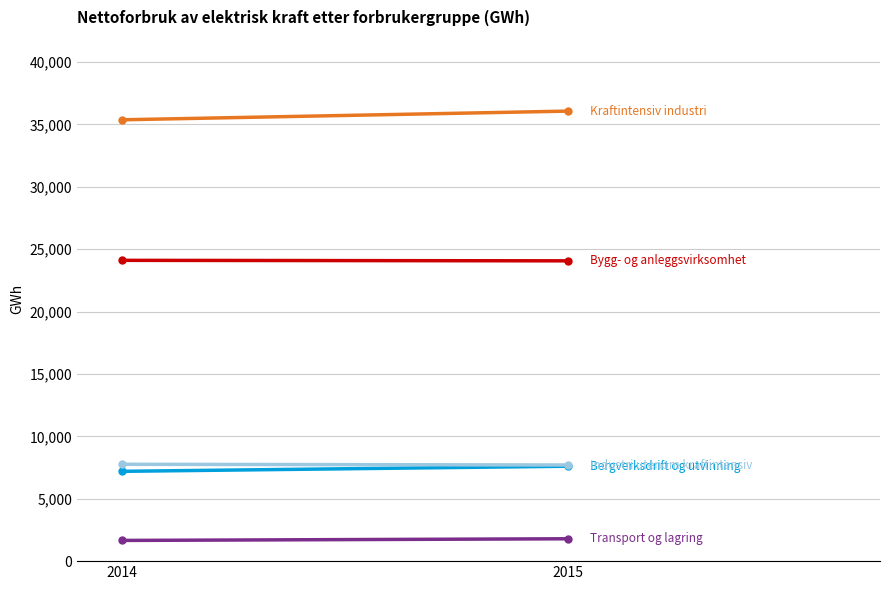

Between 2014 and 2015, which is larger?

2015